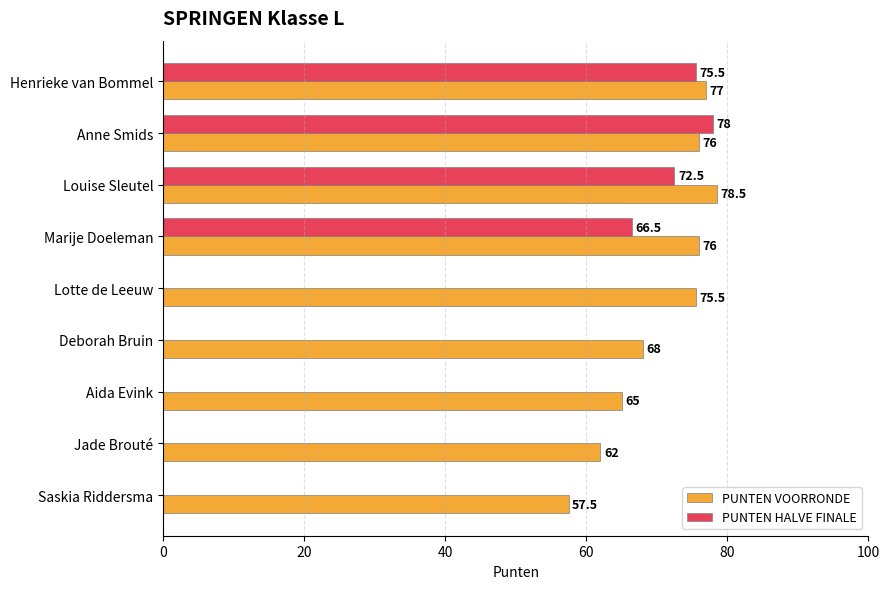

Between Marije Doeleman and Lotte de Leeuw, which series saw the biggest shift?

PUNTEN HALVE FINALE